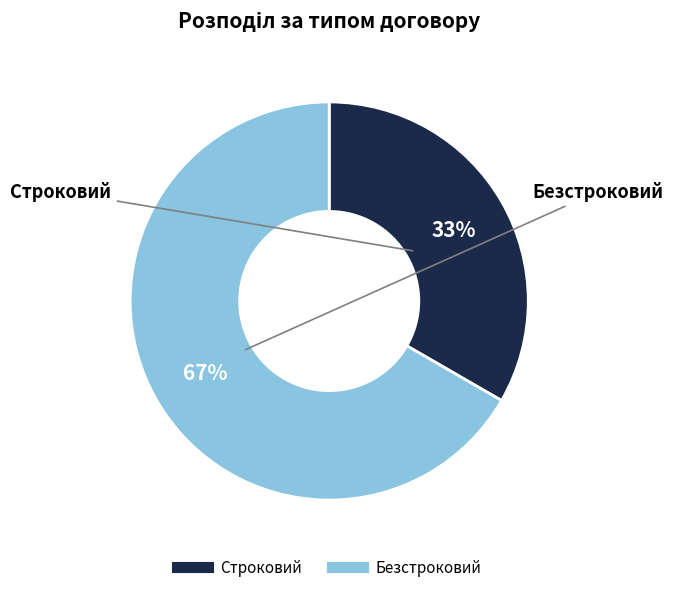

Which slice is the smallest?

Строковий